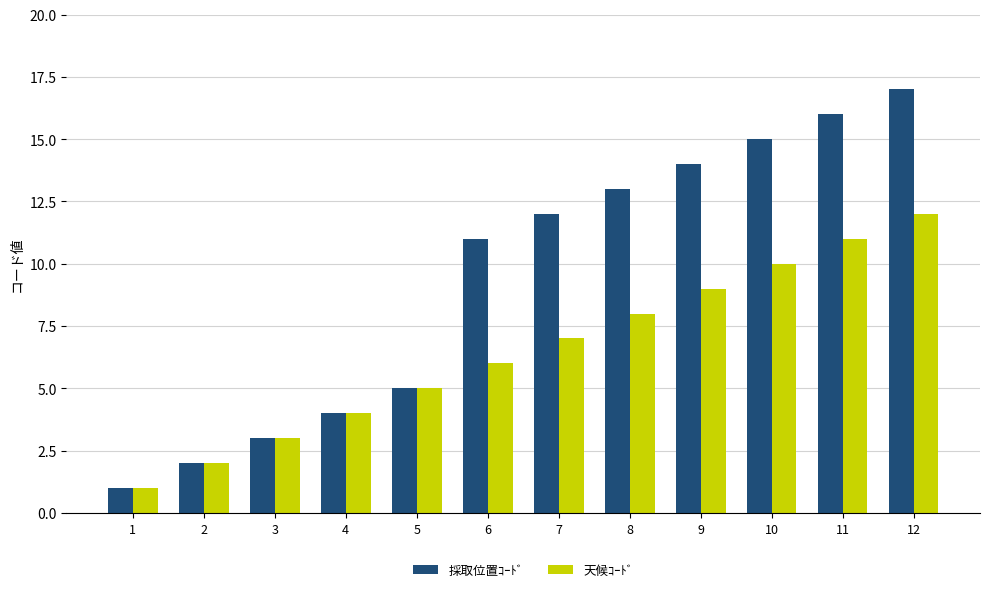

What is the sum of the 天候ｺｰﾄﾞ values at 2 and 7?

9